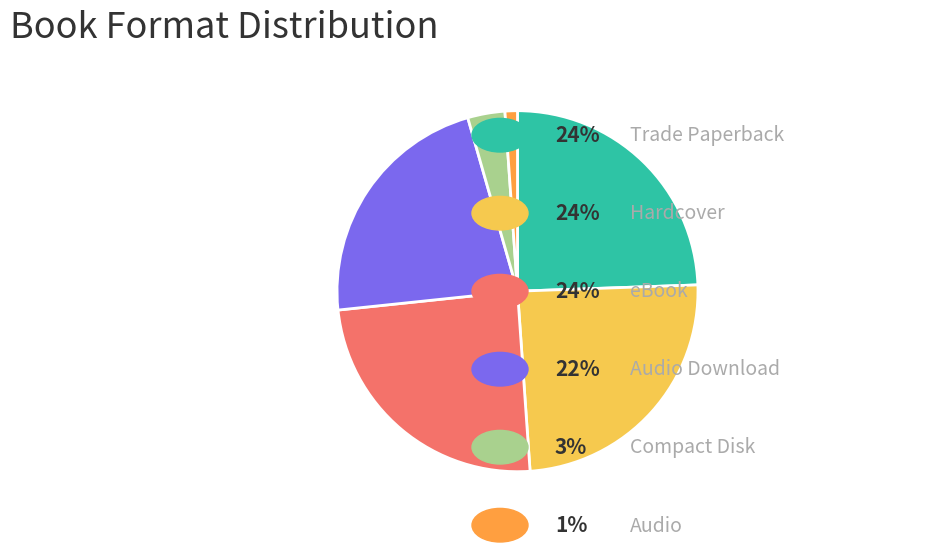

Count the number of slices in the pie.

6